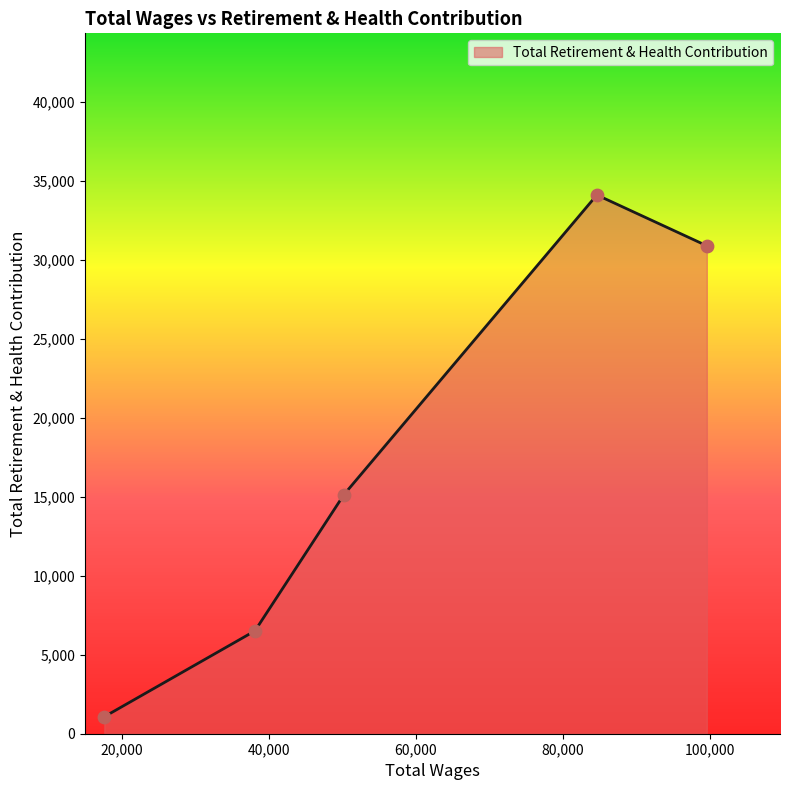

What is the greatest value displayed?

34120